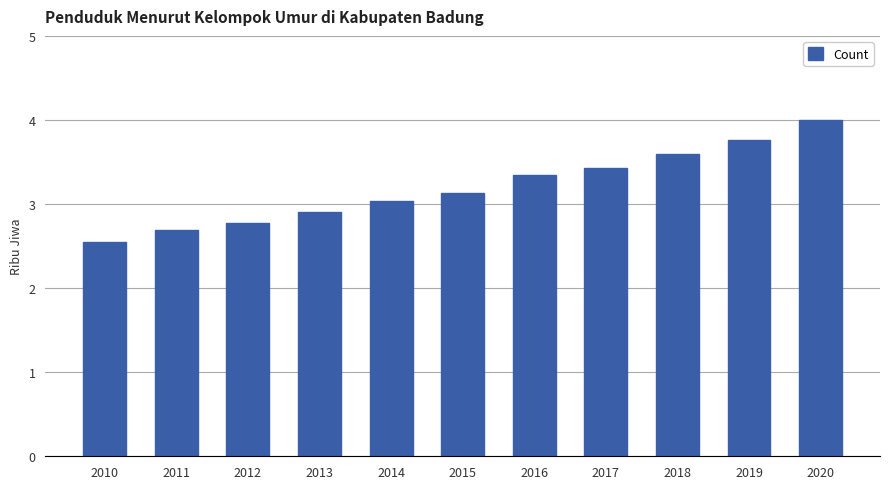

Which label corresponds to the largest value in the chart?

2020